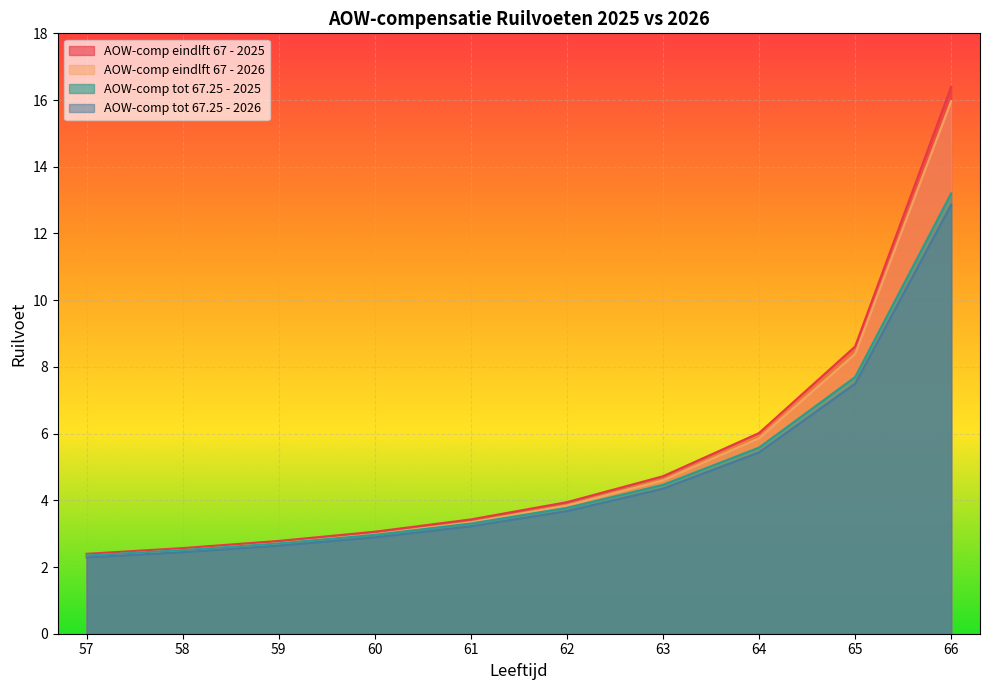

True or false: AOW-comp eindlft 67 - 2026 has more than 0 points higher than both neighbors.

False